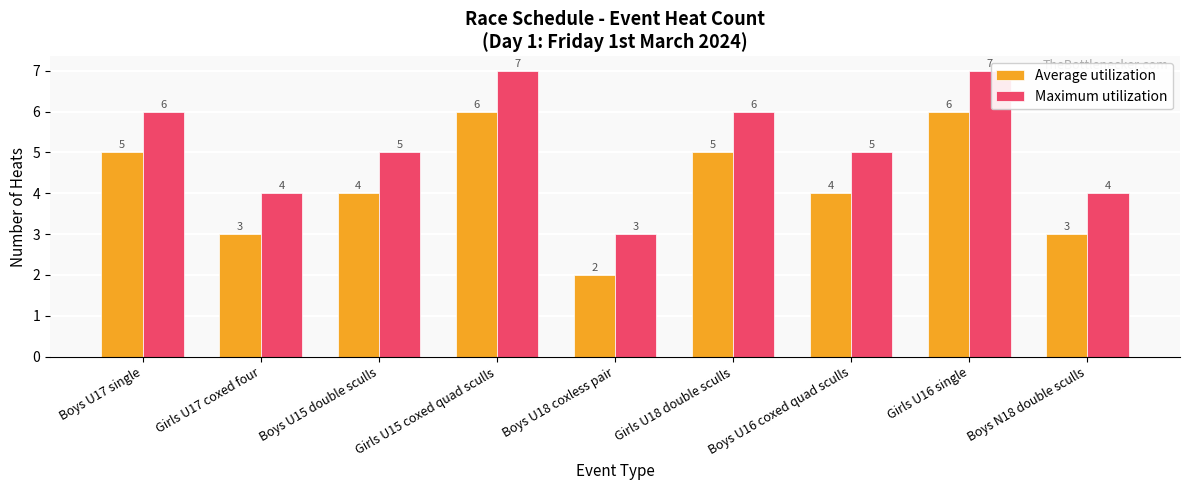

Where does the Maximum utilization series first go above 5?

Boys U17 single